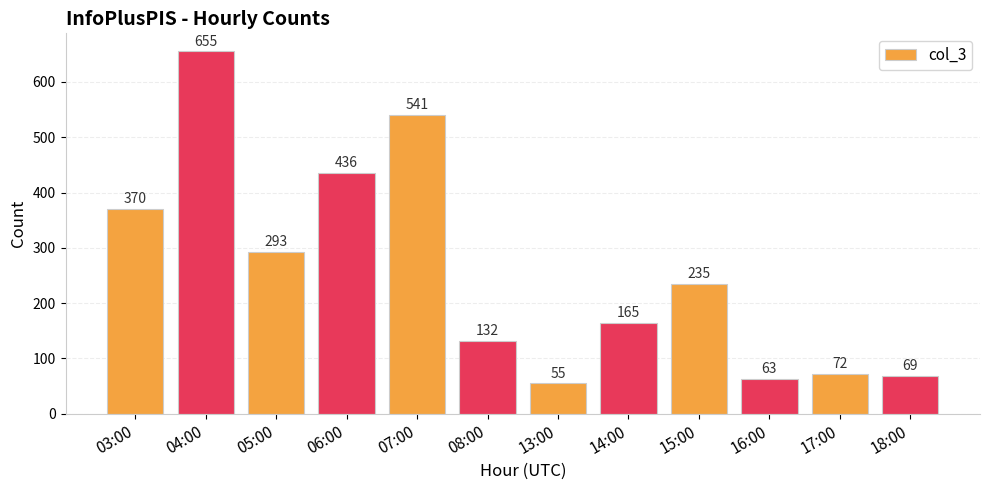

How many bars are there in total?

12